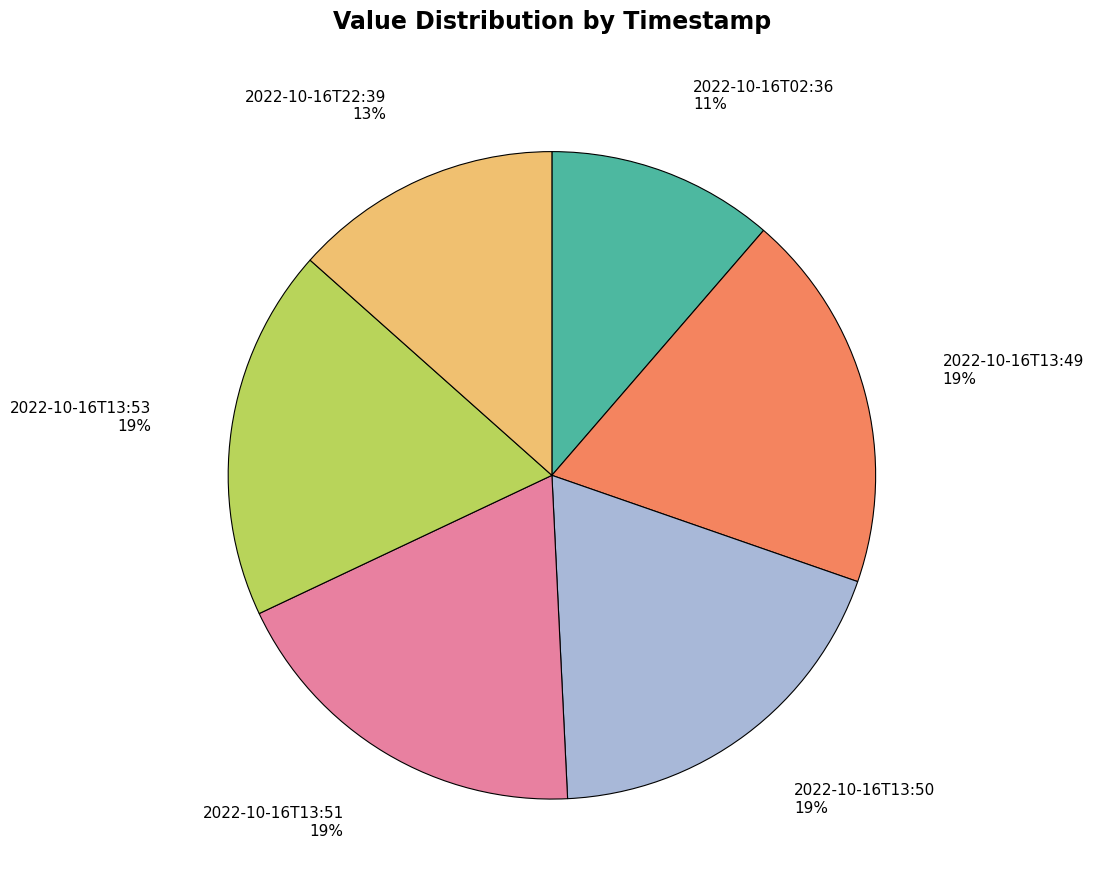

What percentage is the 2022-10-16T13:51 slice, to the nearest percent?

19%